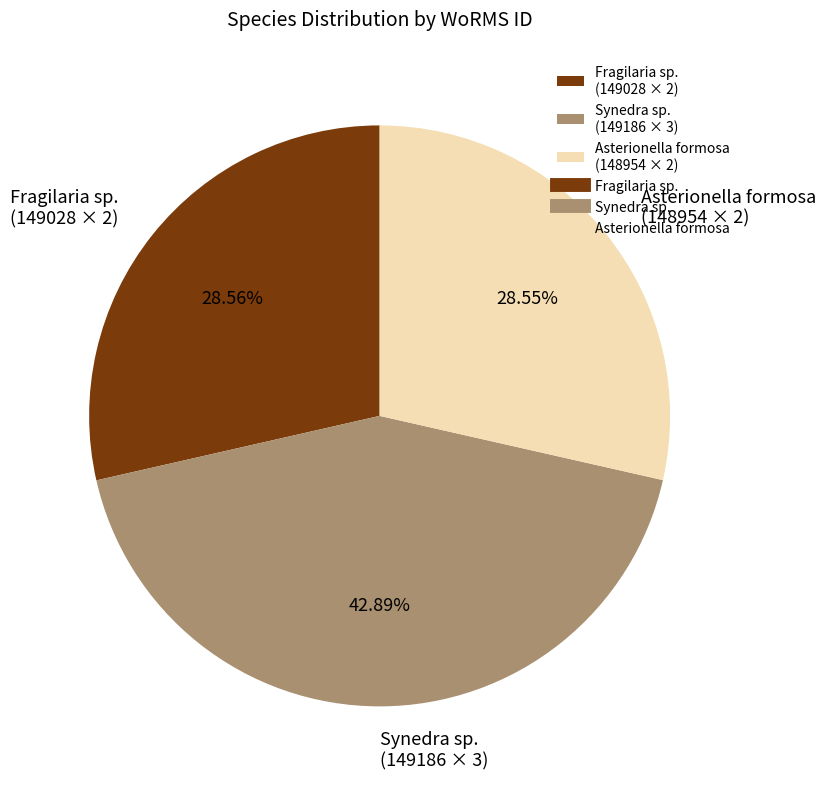

To the nearest percent, what is the average slice percentage?

33%